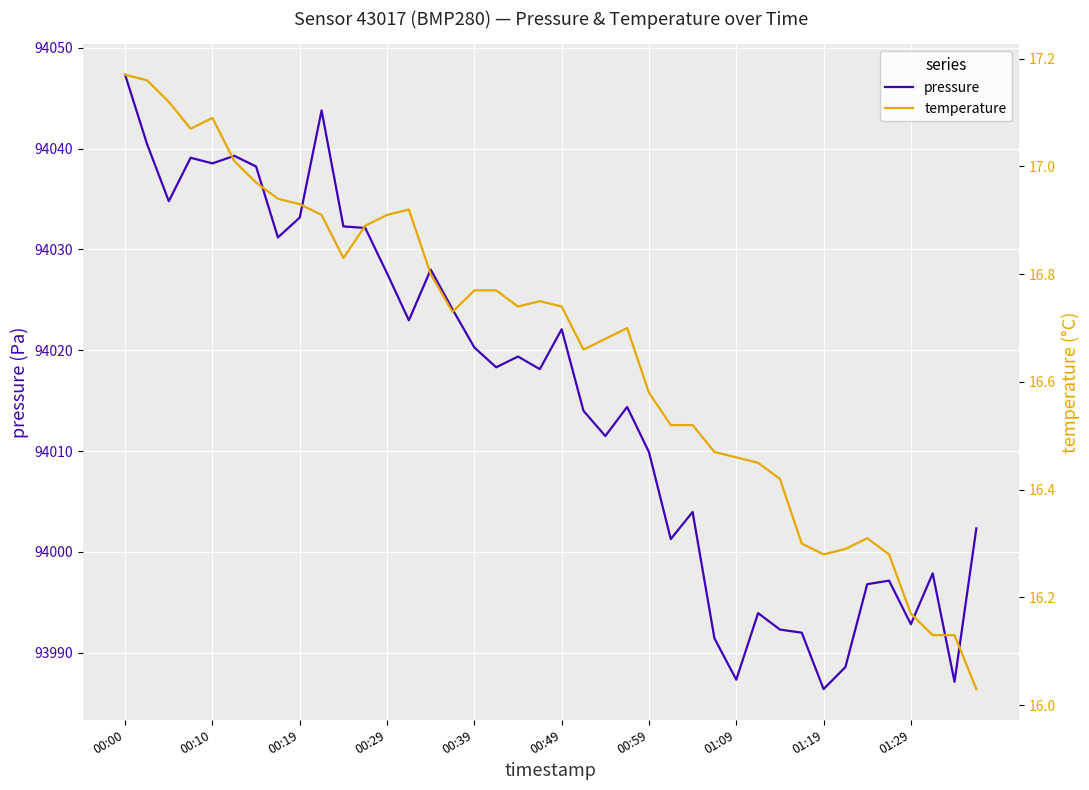

Which label corresponds to the largest value in the chart?

00:00